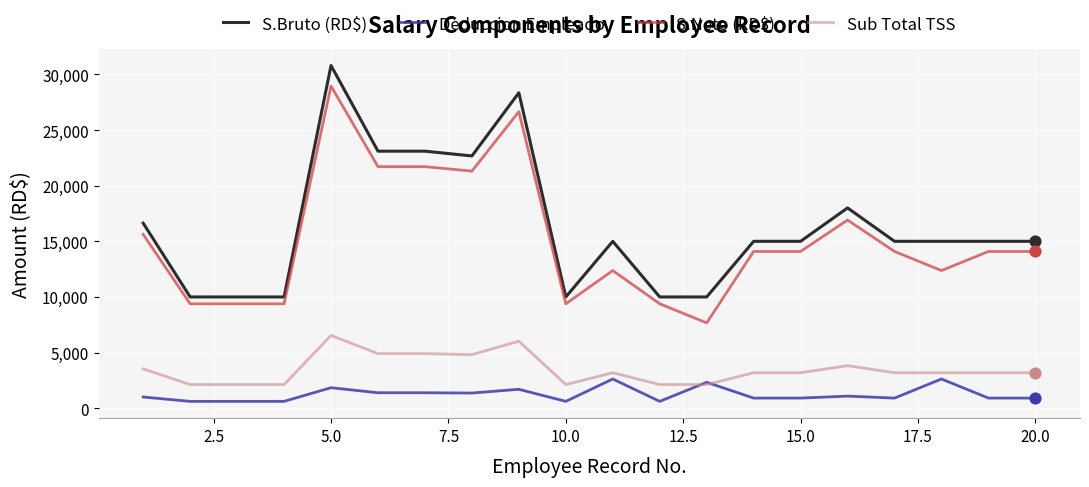

What are all the series names shown in the legend?

S.Bruto (RD$), Deduccion Empleado, S.Neto (RD$), Sub Total TSS